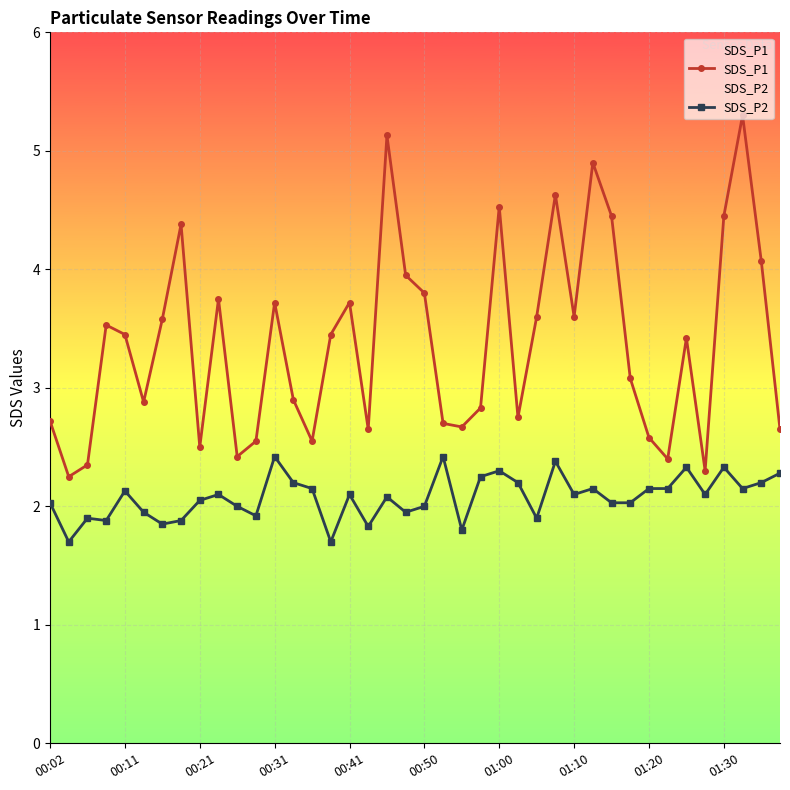

Which series has the largest range (max minus min)?

SDS_P1